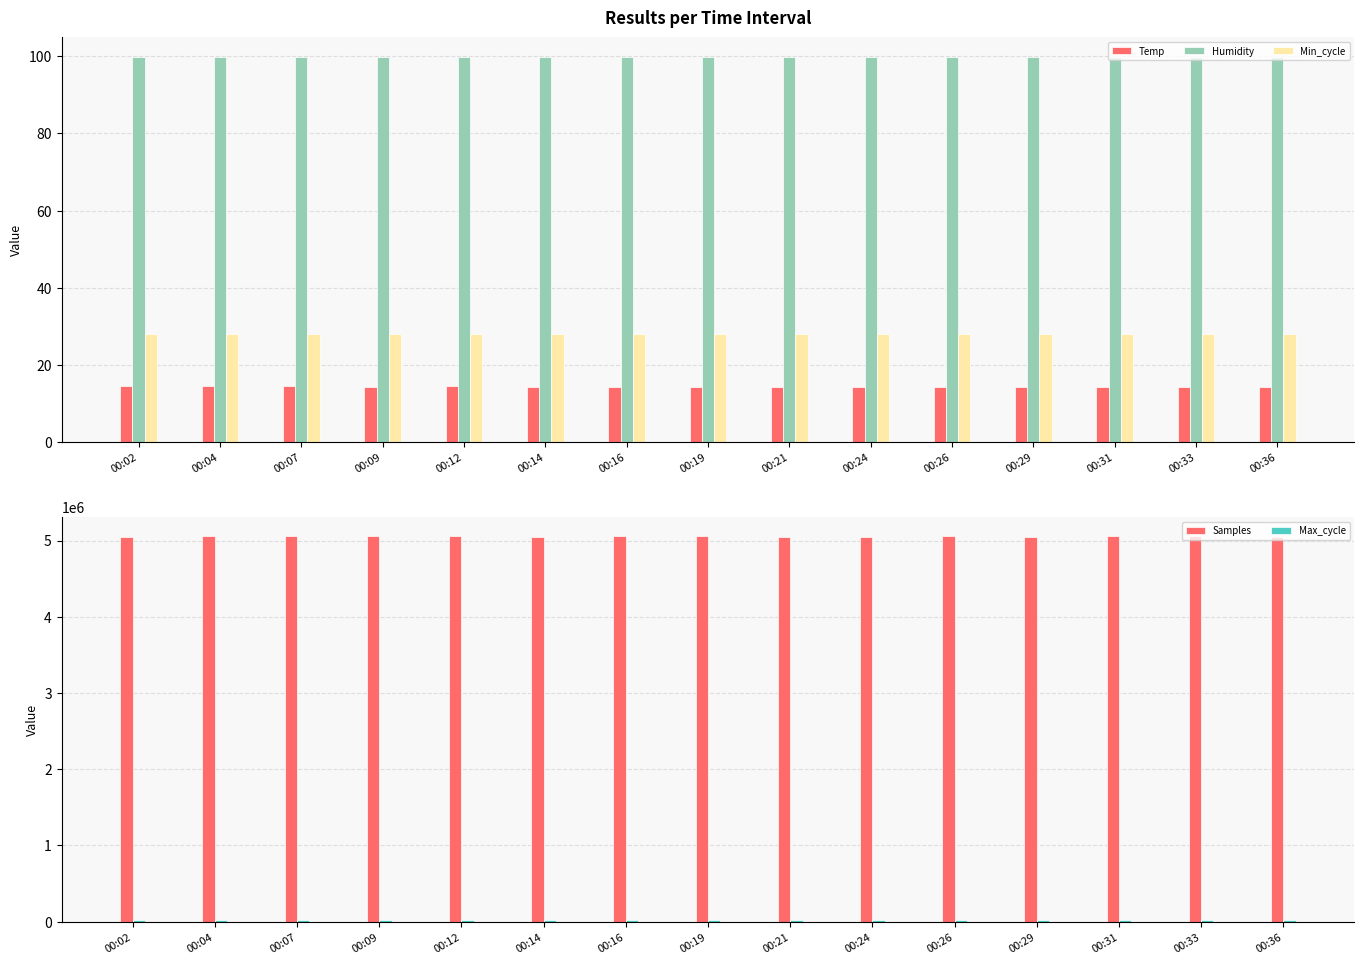

Which series has the largest total across all categories?

Samples